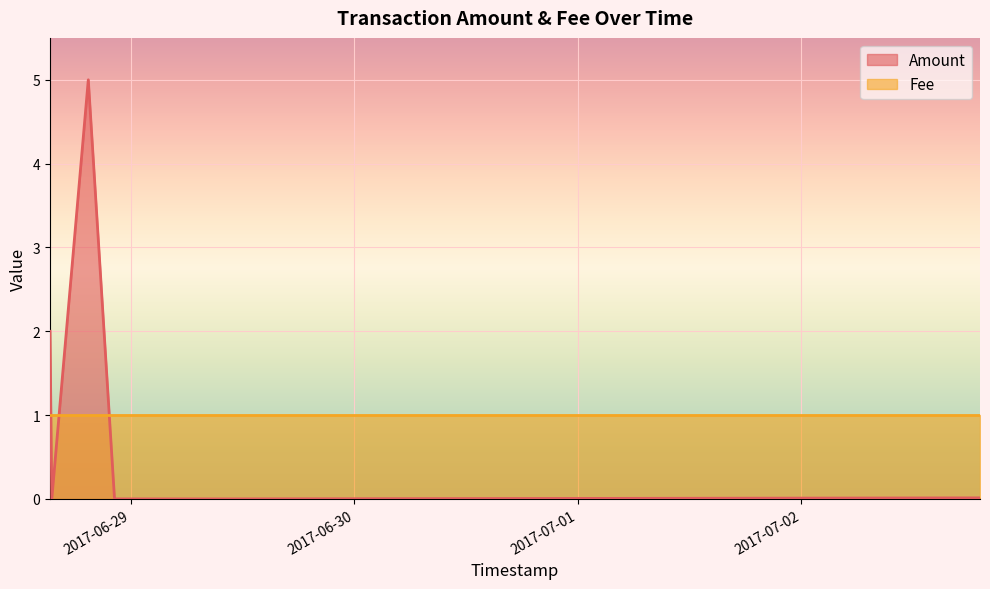

Which category has the lowest value across all series?

2017-06-29 10:58:45